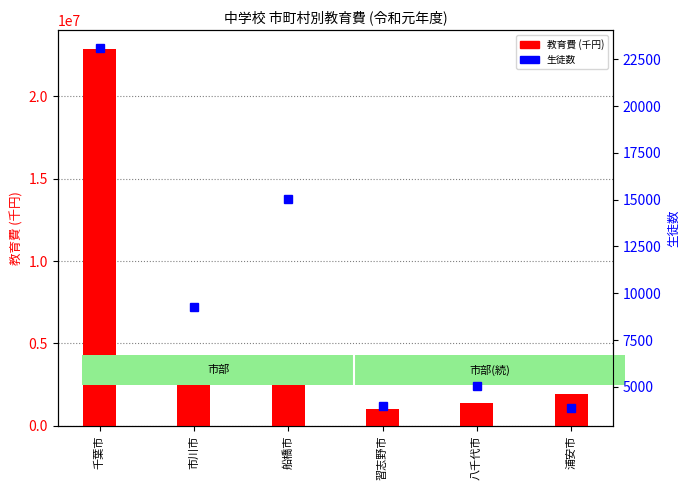

Reading left to right, what are all the values shown in this chart?

教育費: 千葉市=22874015	市川市=2791848	船橋市=4014338	習志野市=1030636	八千代市=1404270	浦安市=1919949
生徒数: 千葉市=23090	市川市=9258	船橋市=15057	習志野市=3979	八千代市=5032	浦安市=3883